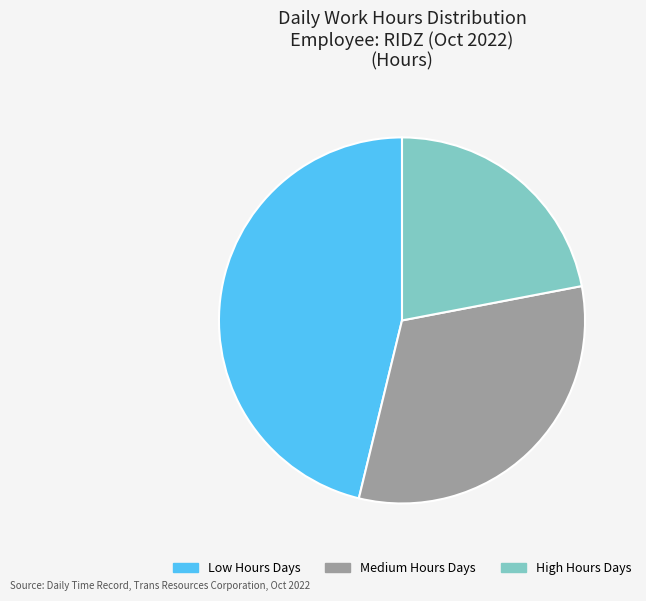

Rank the categories by value from lowest to highest.

High Hours Days, Medium Hours Days, Low Hours Days